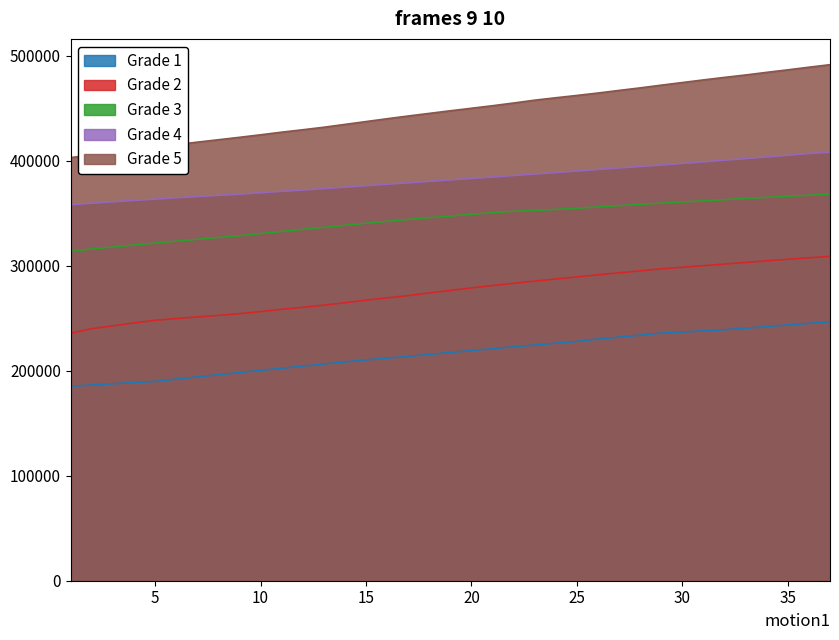

What is the highest value of the Grade 4 series?

408300